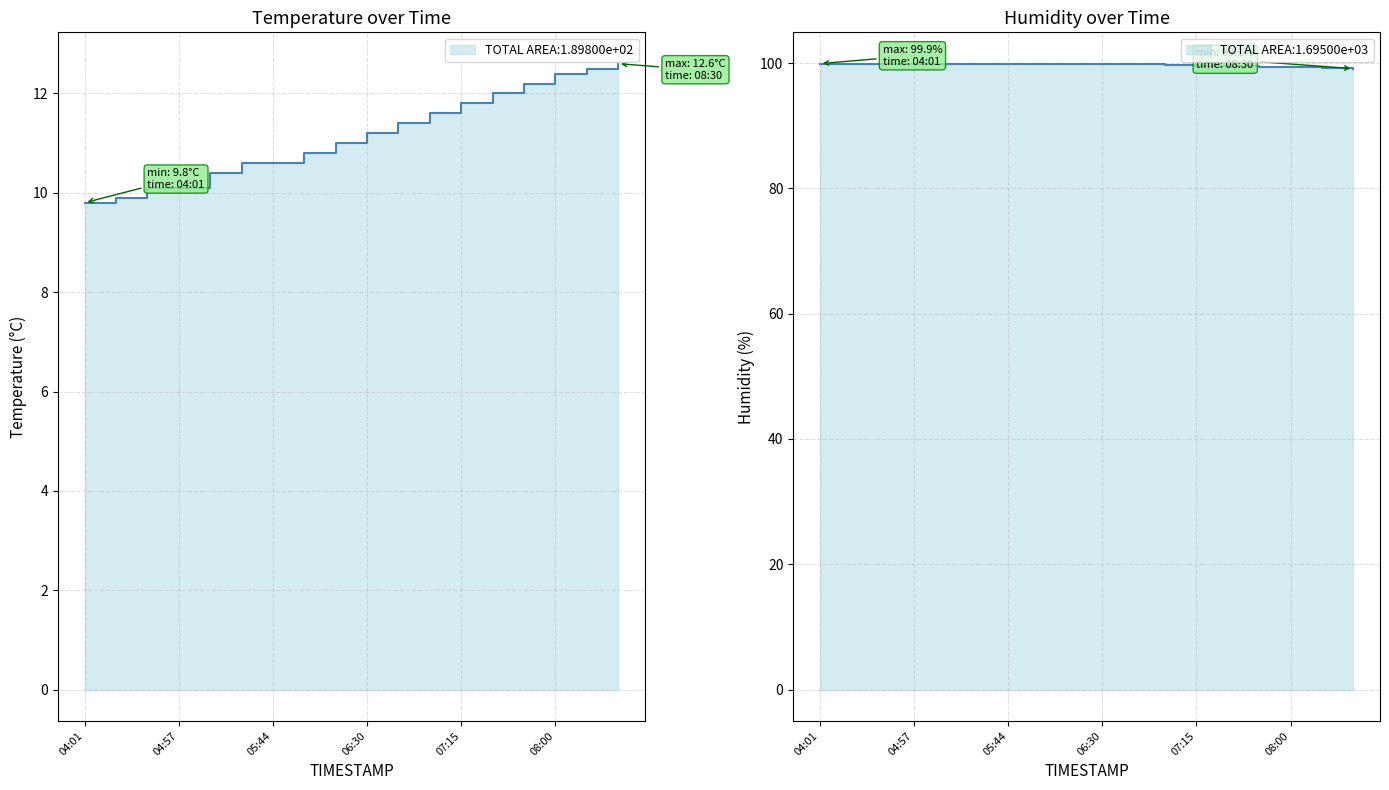

What is the label of the 6th point from the left?

08:00